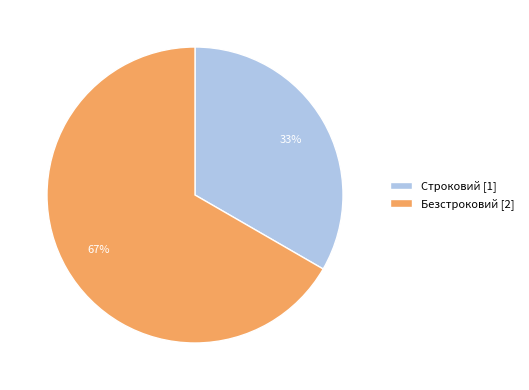

Combined, do Строковий [1] and Безстроковий [2] account for over 50%?

Yes